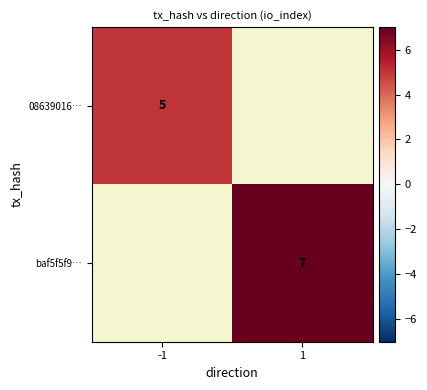

Is the value of baf5f5f9… at 1 greater than the value of 08639016… at -1?

Yes